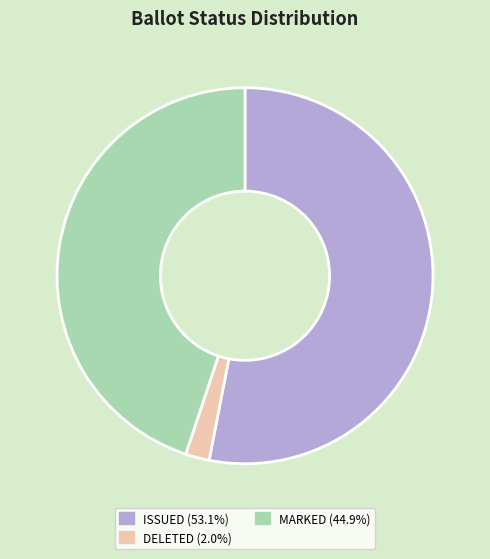

Count the number of slices in the pie.

3